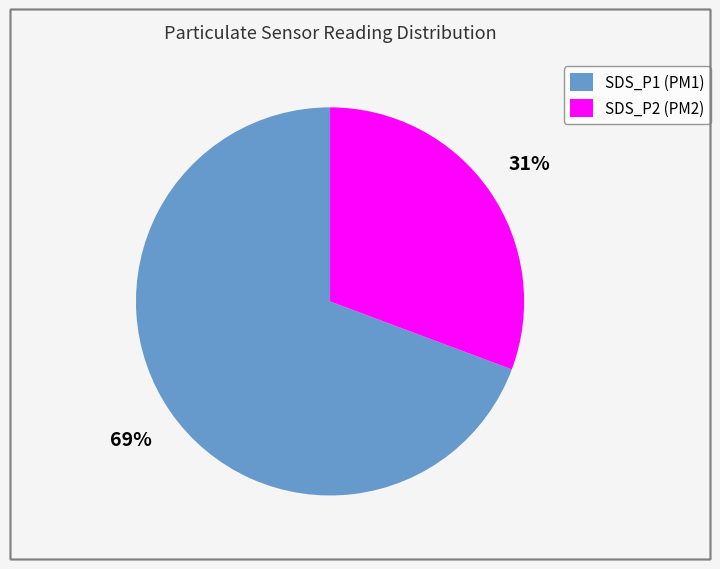

To the nearest percent, what percentage of the pie is SDS_P1?

69%